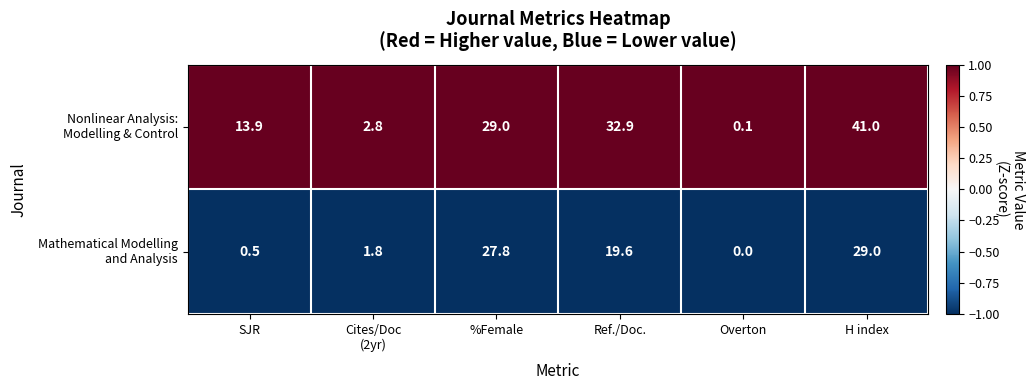

What is the difference between the highest and lowest values at %Female?

1.2